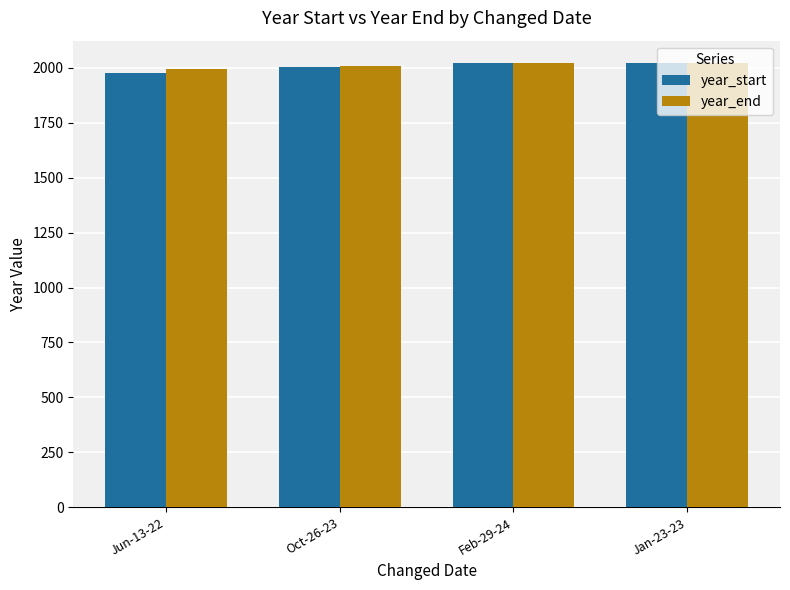

What is the sum of all year_start values?

8026